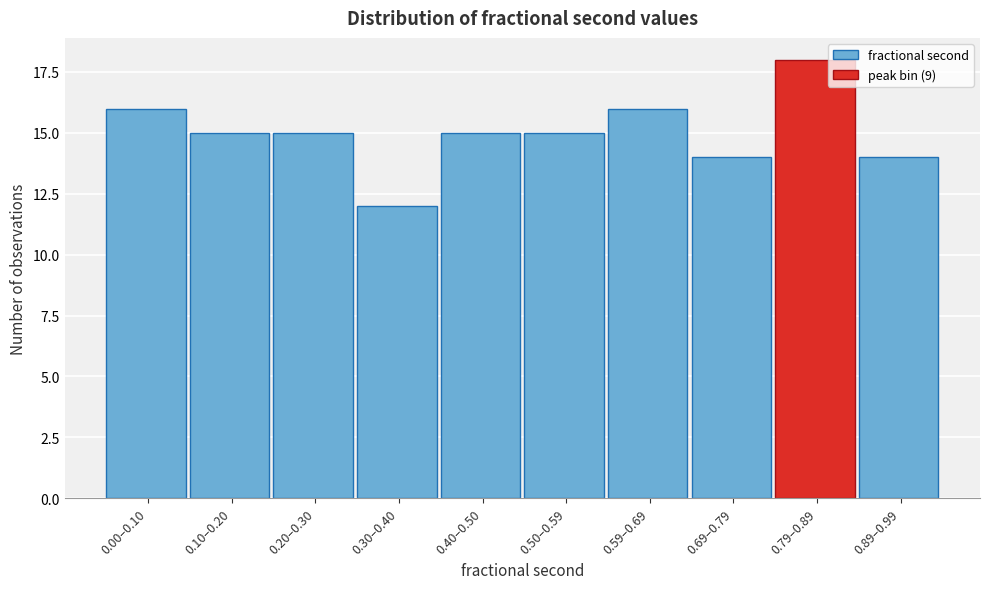

Reading right to left, transcribe all the data shown in this chart.

14	18	14	16	15	15	12	15	15	16